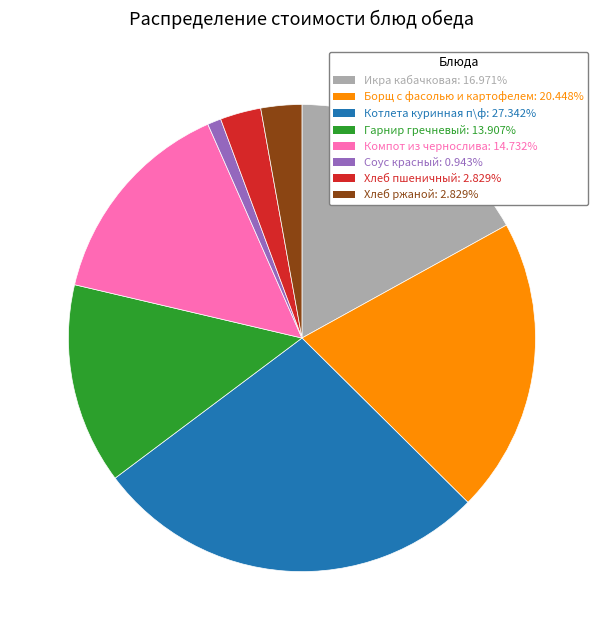

Which category has the smallest portion of the pie?

Соус красный